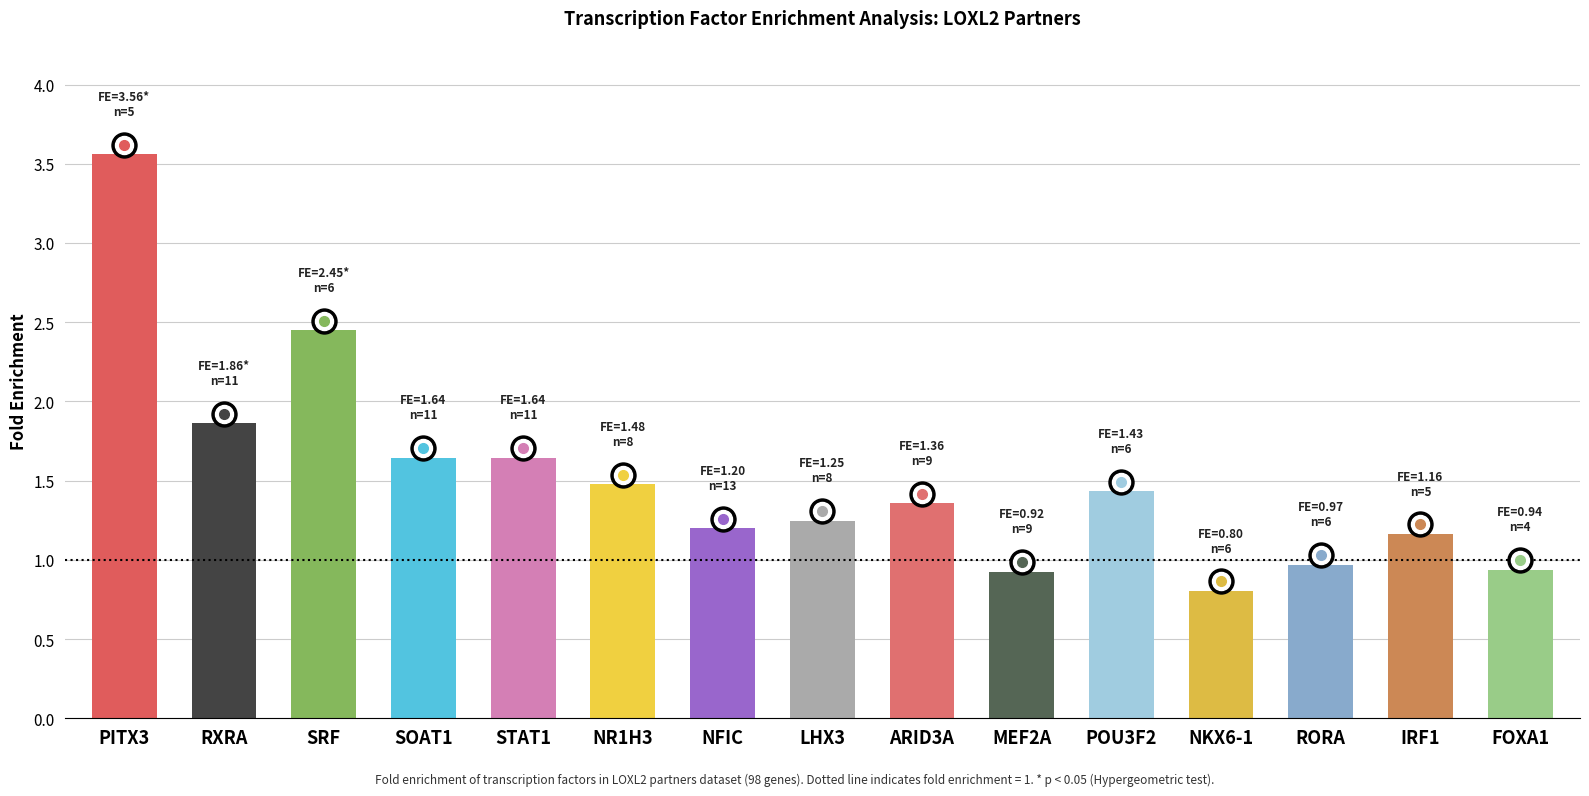

What is the difference between the second highest and second lowest values?

1.5